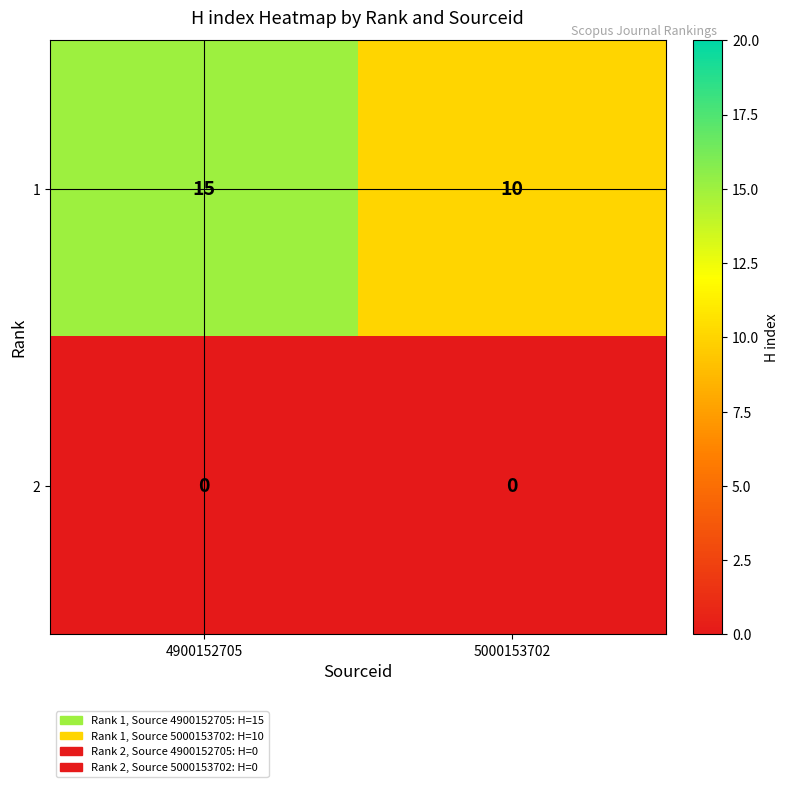

Reading left to right, list all the values displayed in this chart.

1: 4900152705=15	5000153702=10
2: 4900152705=0	5000153702=0